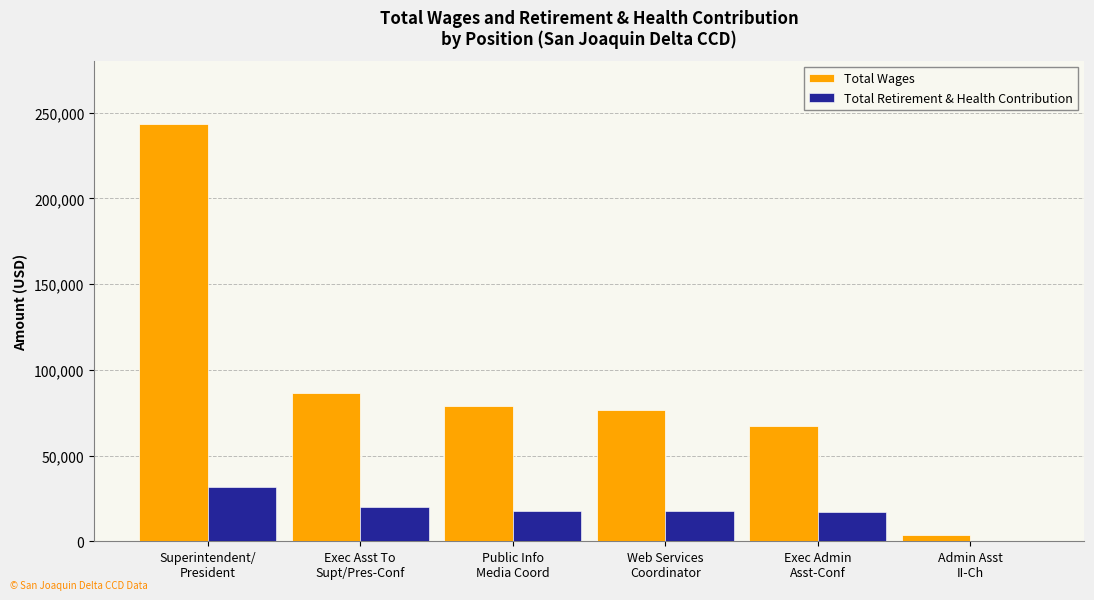

Which series has the largest total across all categories?

Total Wages